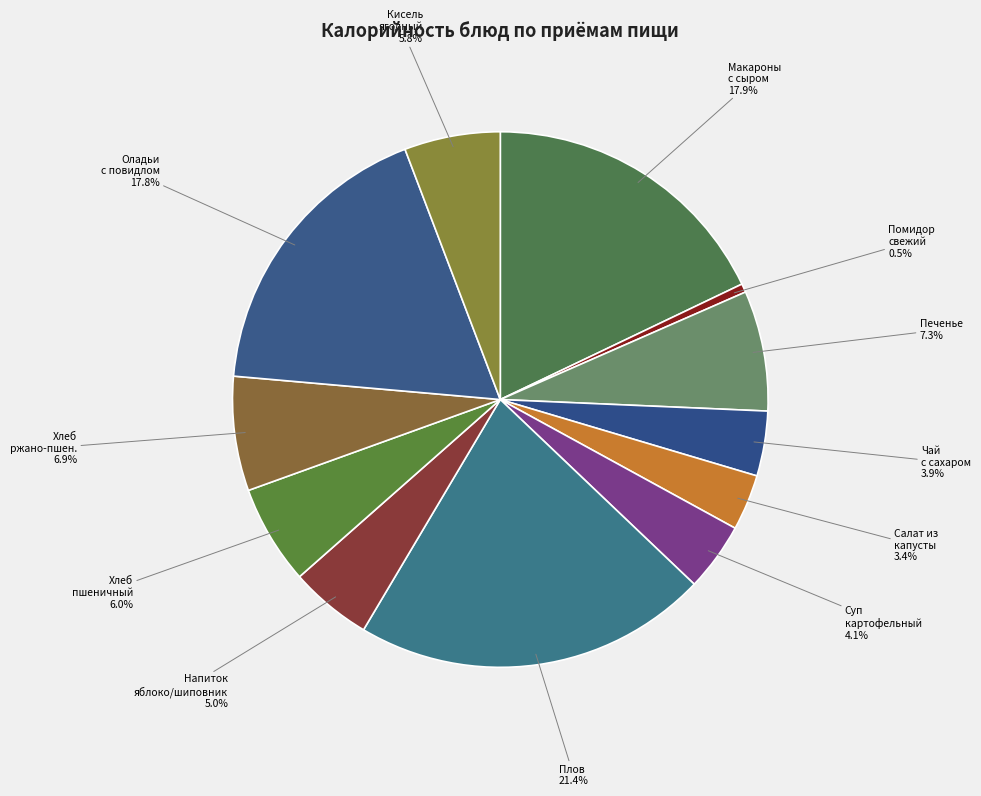

What is the largest slice in the pie chart?

Плов